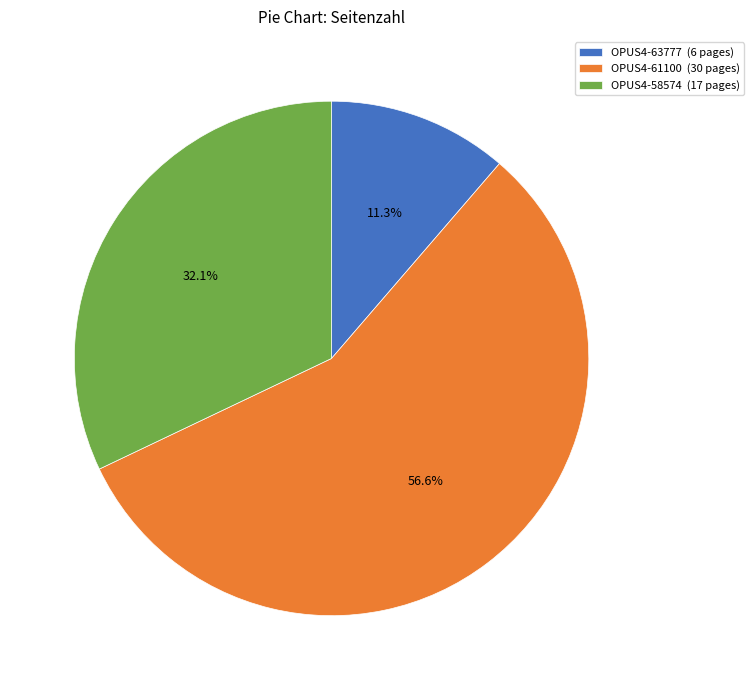

Combined, what portion of the pie is OPUS4-61100 and OPUS4-63777?

67.9%